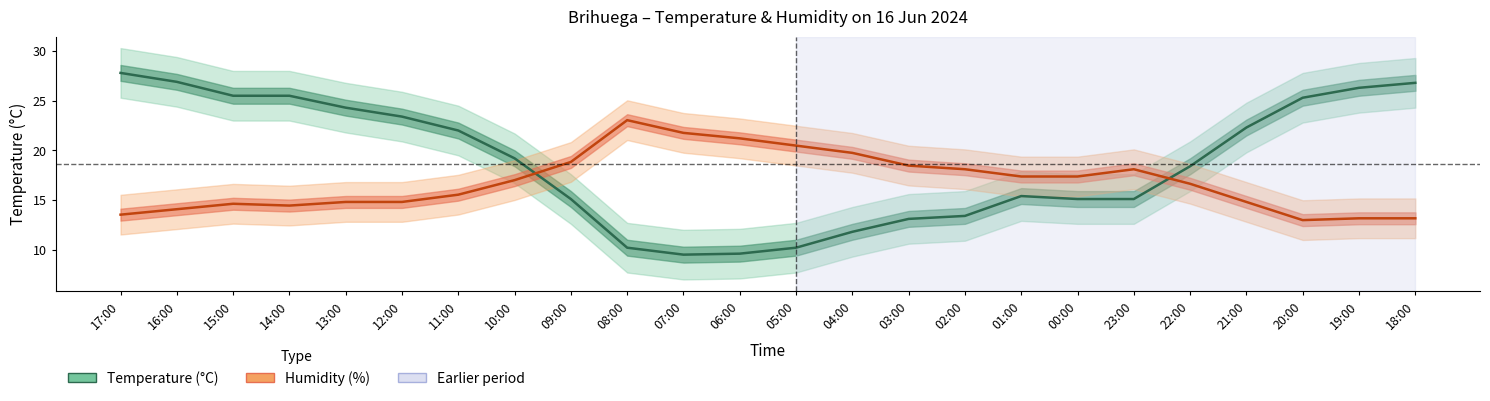

Is it true that Humidity (%) equals 9.6 at 11:00?

False